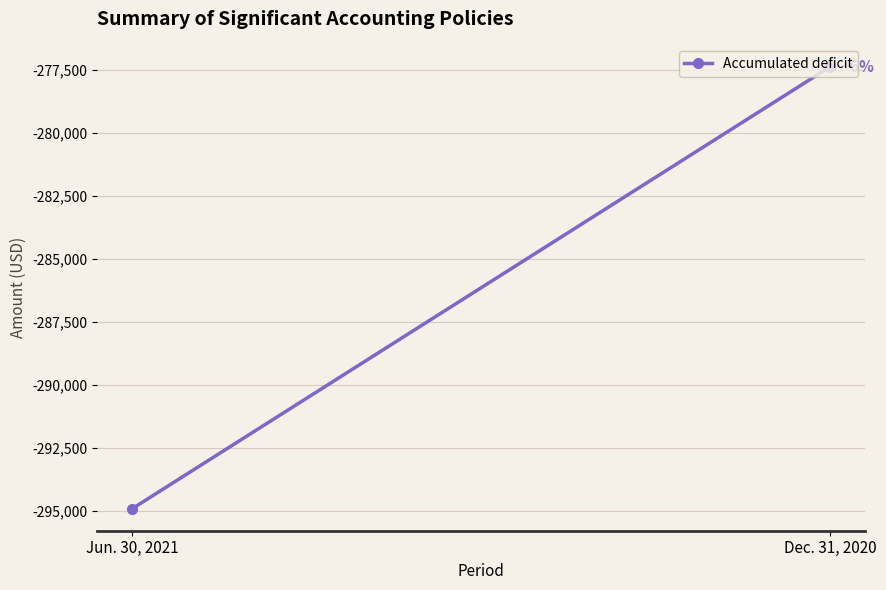

What position from the right is Jun. 30, 2021?

2